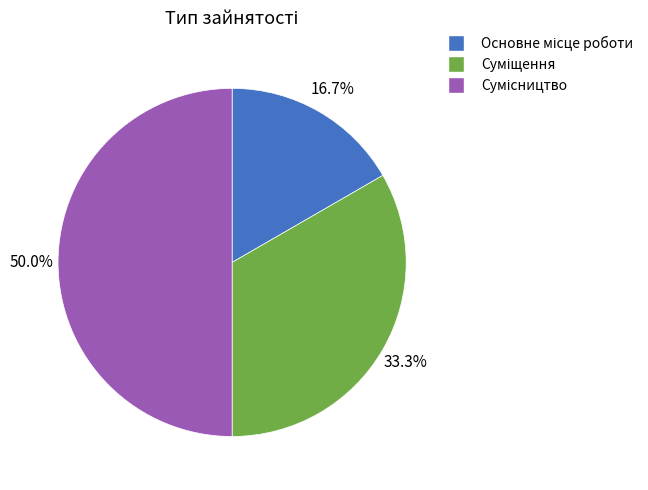

What is the smallest slice in the pie chart?

Основне місце роботи